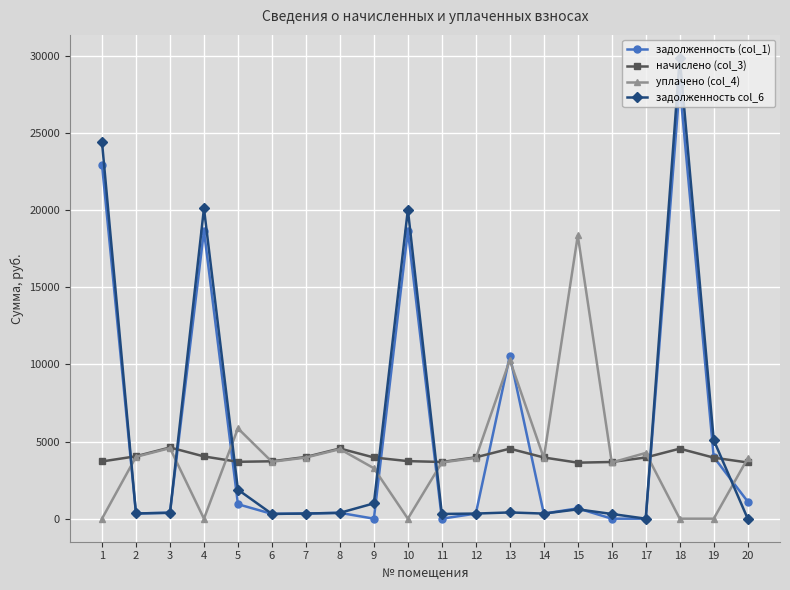

True or false: задолженность (col_1) has more than 1 points higher than both neighbors.

True